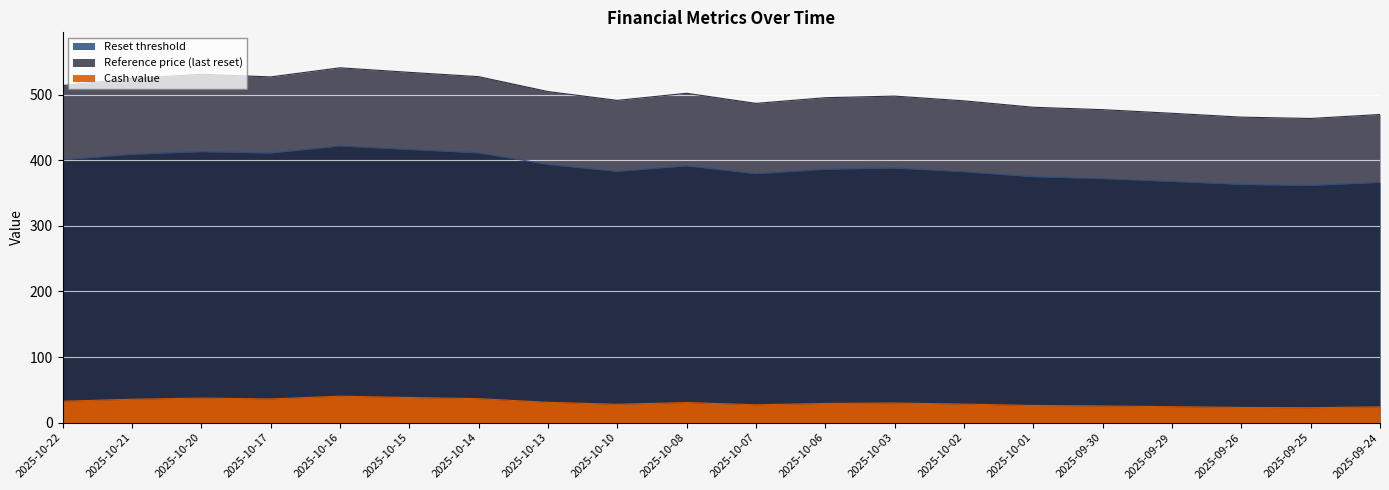

The value of Reference price (last reset) at 2025-10-13 is 264.8. True or false?

False